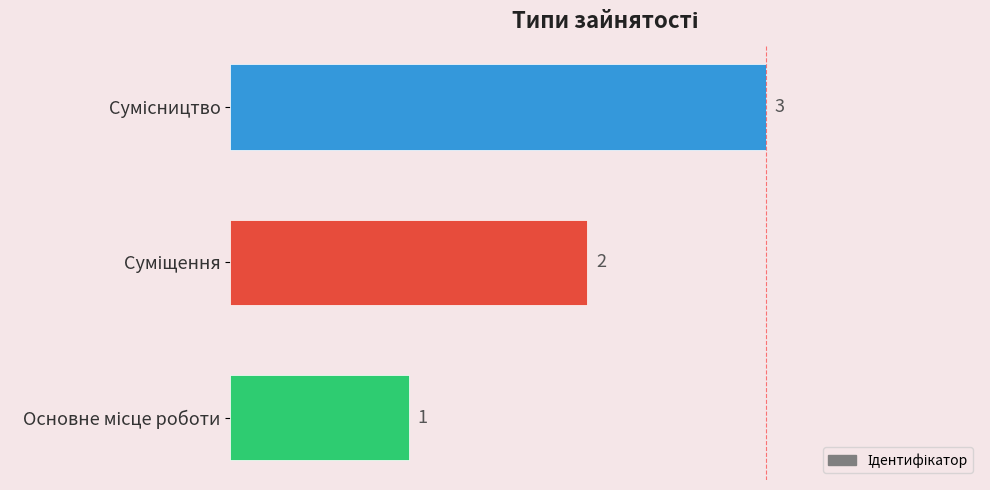

Count the values in the range 1 to 3.

3